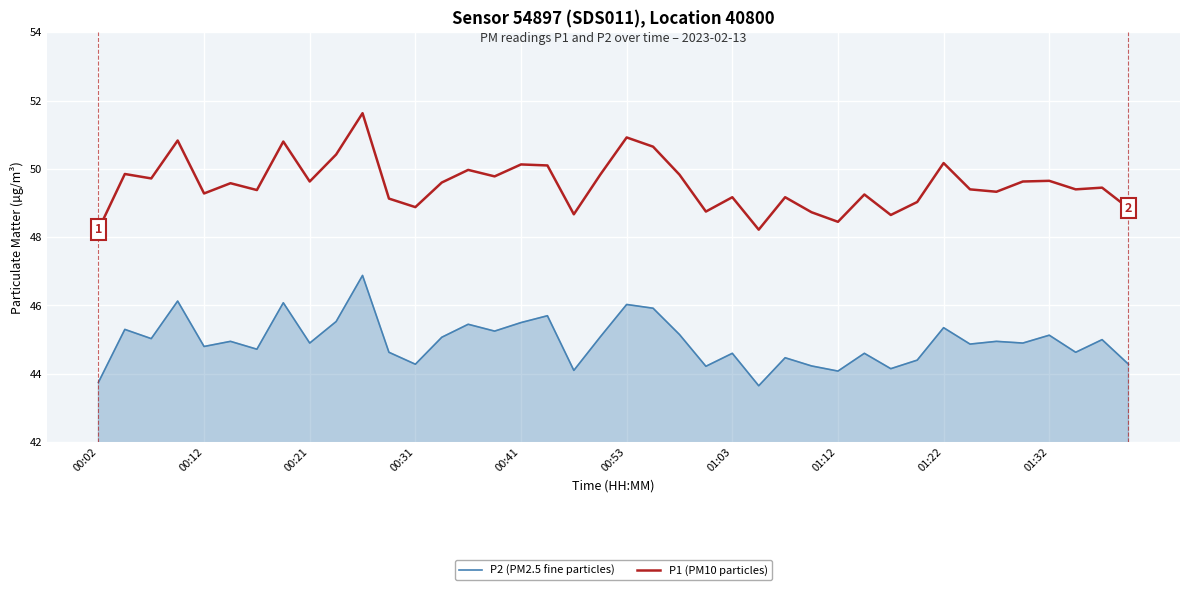

How many lines are shown in the chart?

2